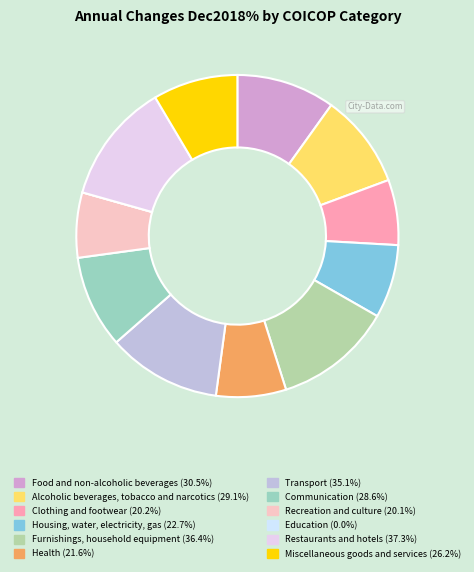

Does any single category account for the majority?

No